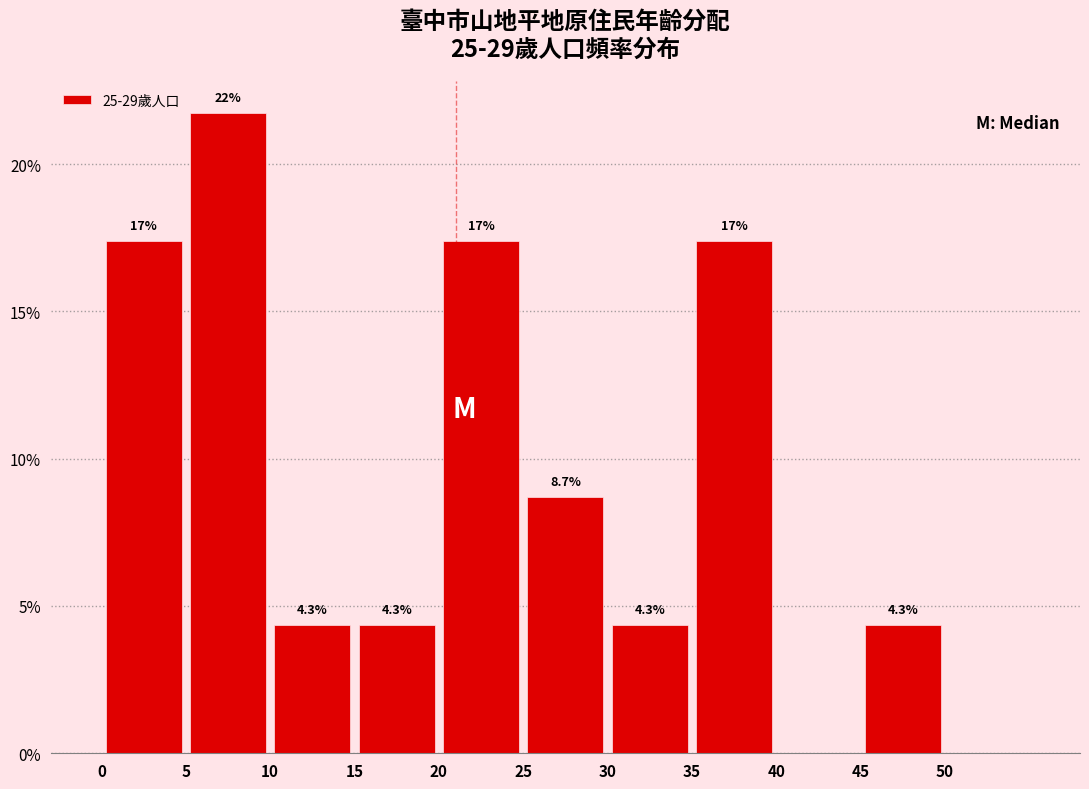

Which range on the x-axis has the tallest bar?

5 to 10